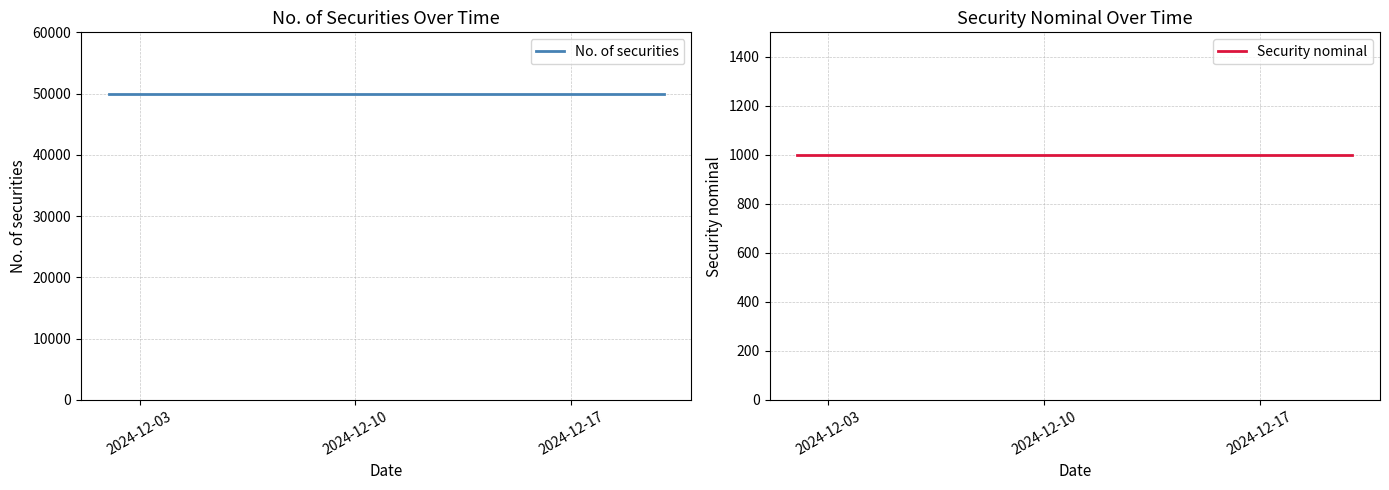

Reading left to right, transcribe all the data shown in this chart.

No. of securities: 50000	50000	50000	50000	50000	50000	50000	50000	50000	50000	50000	50000	50000	50000	50000
Security nominal: 1000	1000	1000	1000	1000	1000	1000	1000	1000	1000	1000	1000	1000	1000	1000